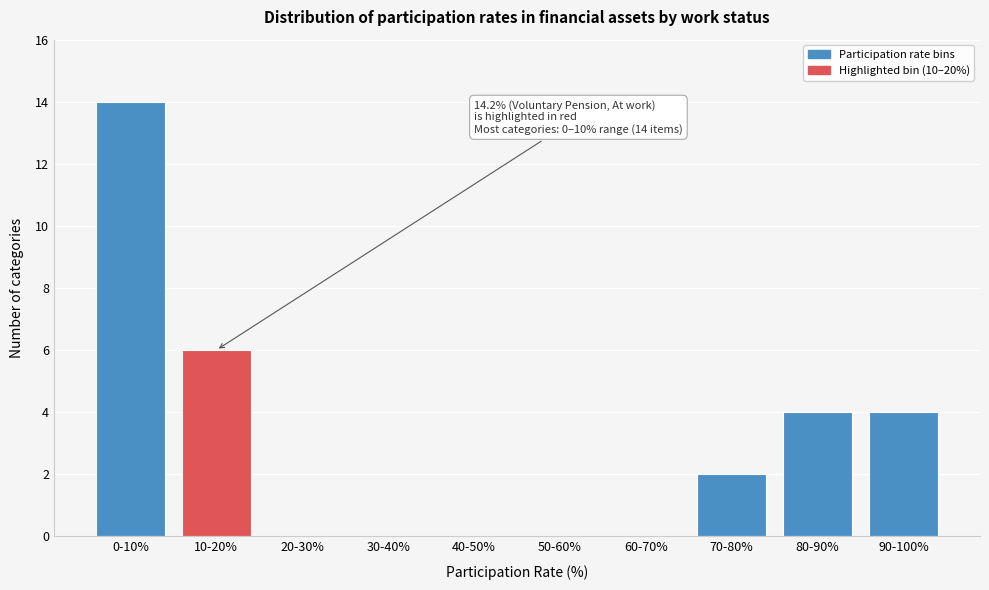

Reading left to right, transcribe all the data shown in this chart.

0-10%=14	10-20%=6	20-30%=0	30-40%=0	40-50%=0	50-60%=0	60-70%=0	70-80%=2	80-90%=4	90-100%=4